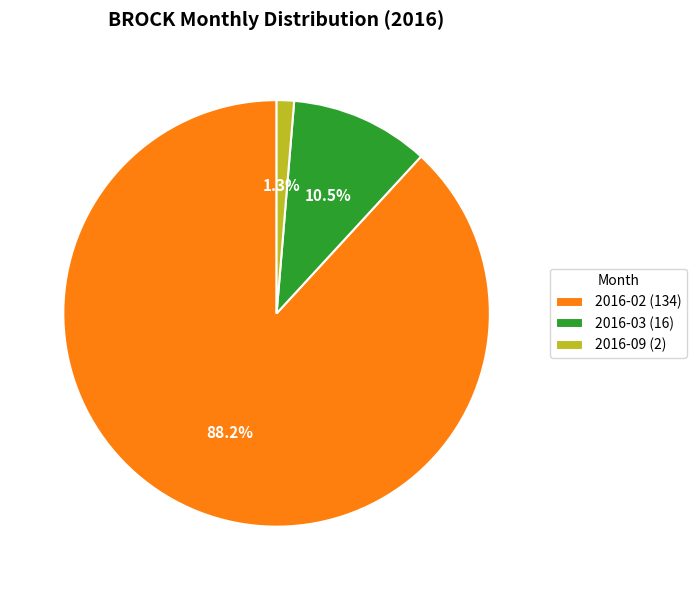

What portion of the pie excludes 2016-03 (16)?

89.5%